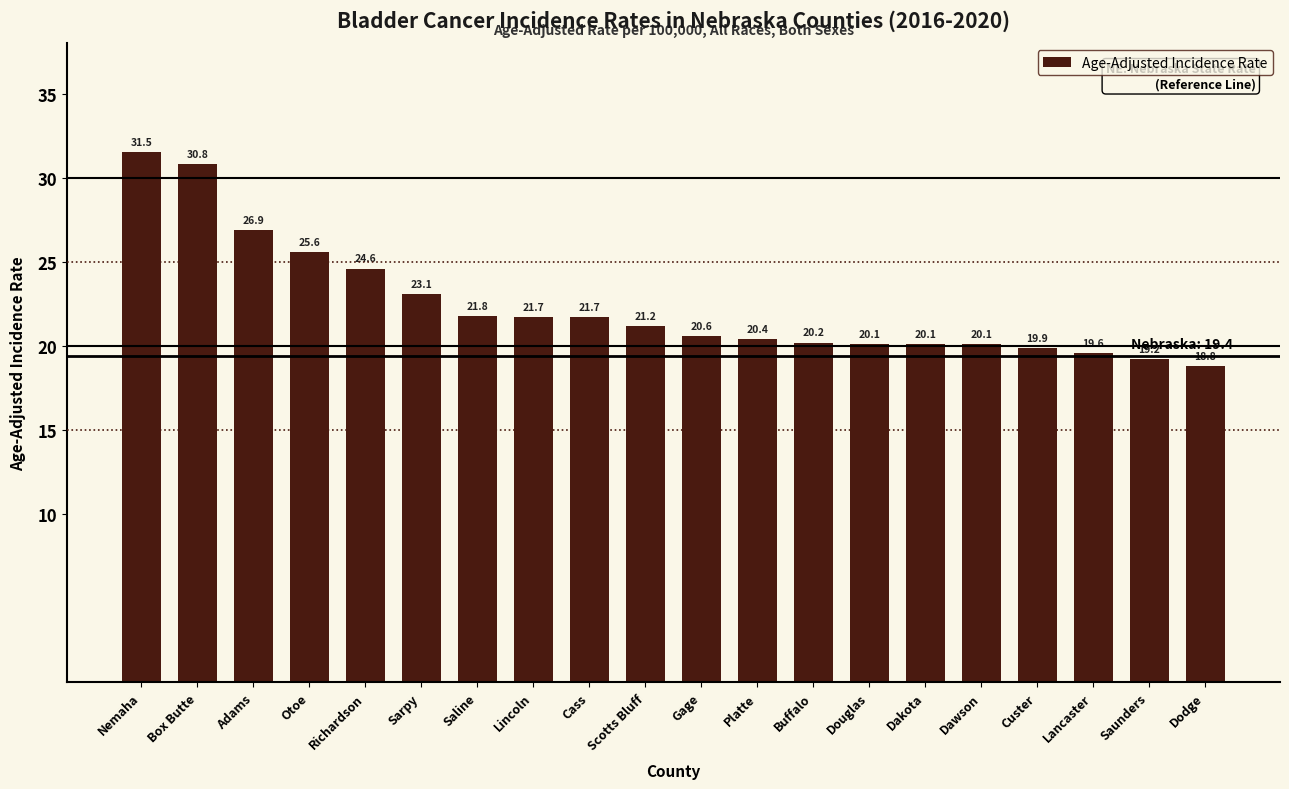

What is the change in value from Scotts Bluff to Saunders?

-2.0